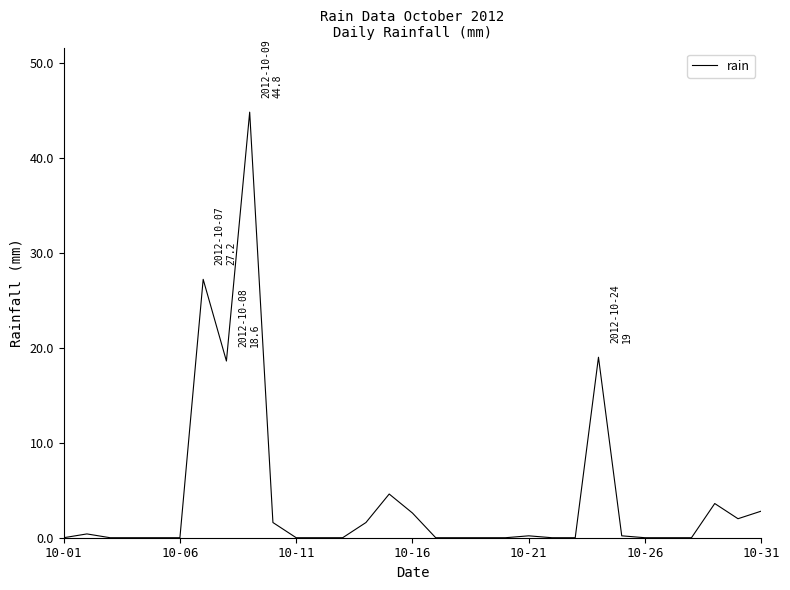

What is the maximum value shown in the chart?

44.8